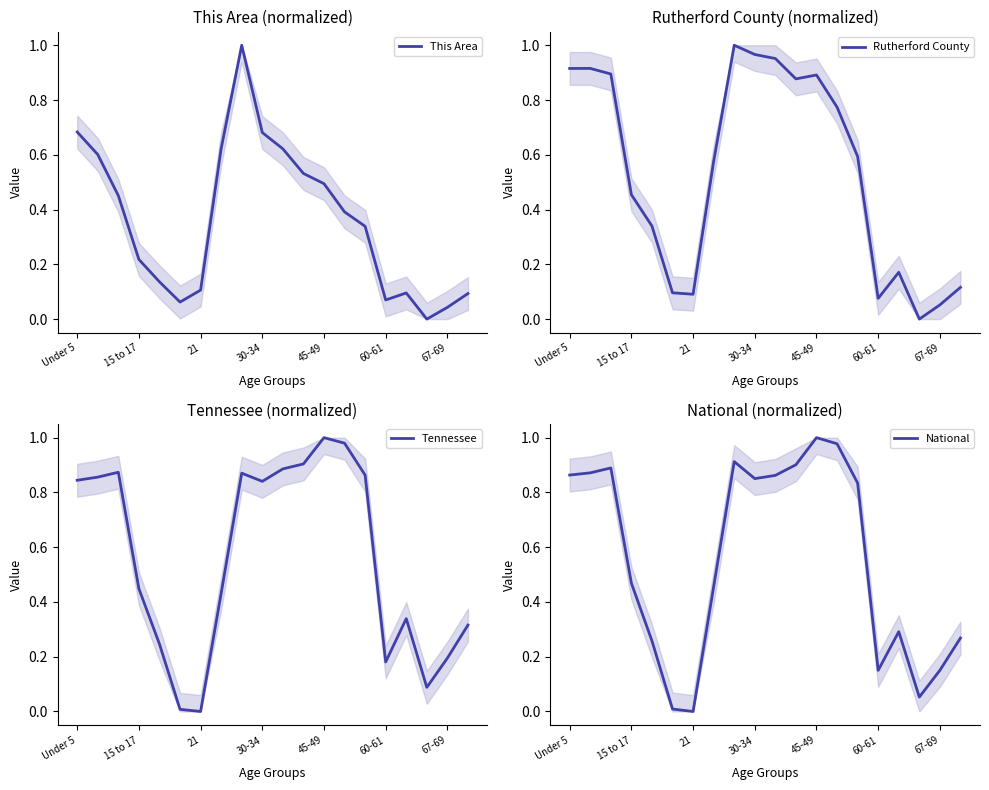

Is this an area chart (filled region under the line)?

No